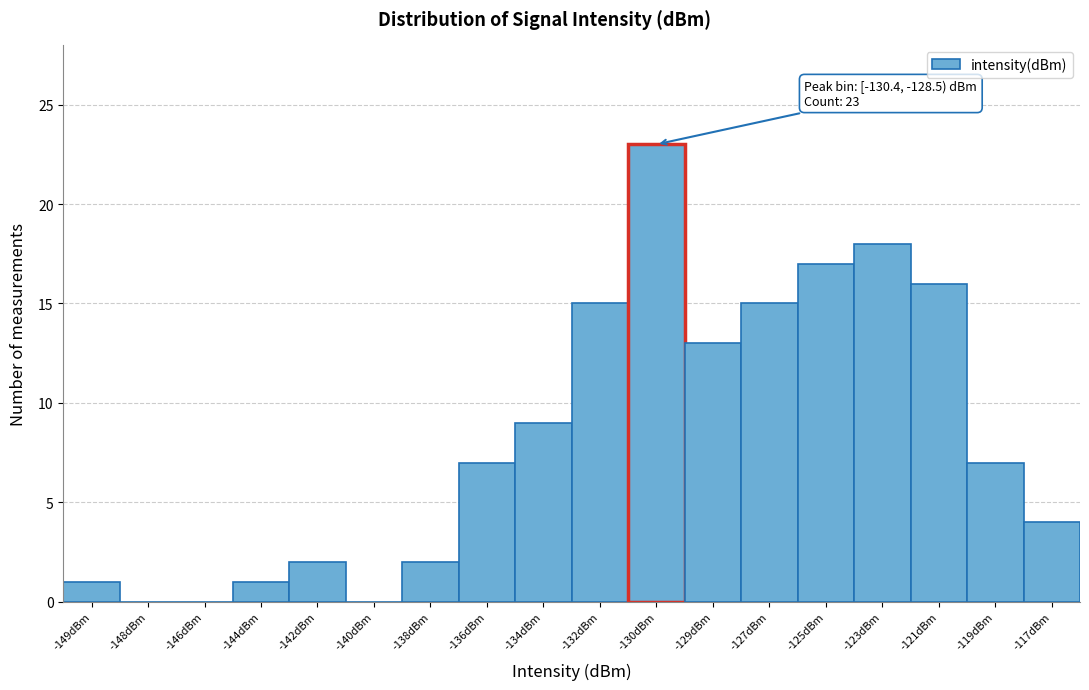

Reading left to right, extract all data points from this chart.

-149dBm=1	-148dBm=0	-146dBm=0	-144dBm=1	-142dBm=2	-140dBm=0	-138dBm=2	-136dBm=7	-134dBm=9	-132dBm=15	-130dBm=23	-129dBm=13	-127dBm=15	-125dBm=17	-123dBm=18	-121dBm=16	-119dBm=7	-117dBm=4